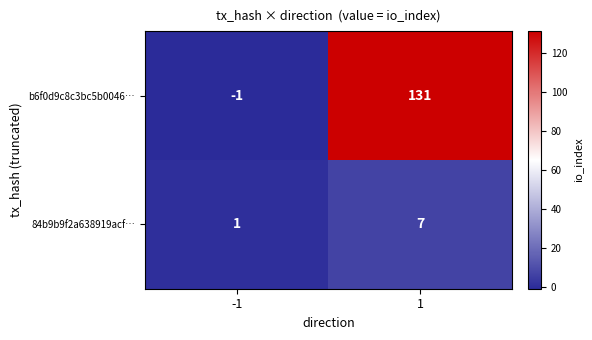

True or false: b6f0d9c8c3bc5b0046… has a value of -2 at -1.

False